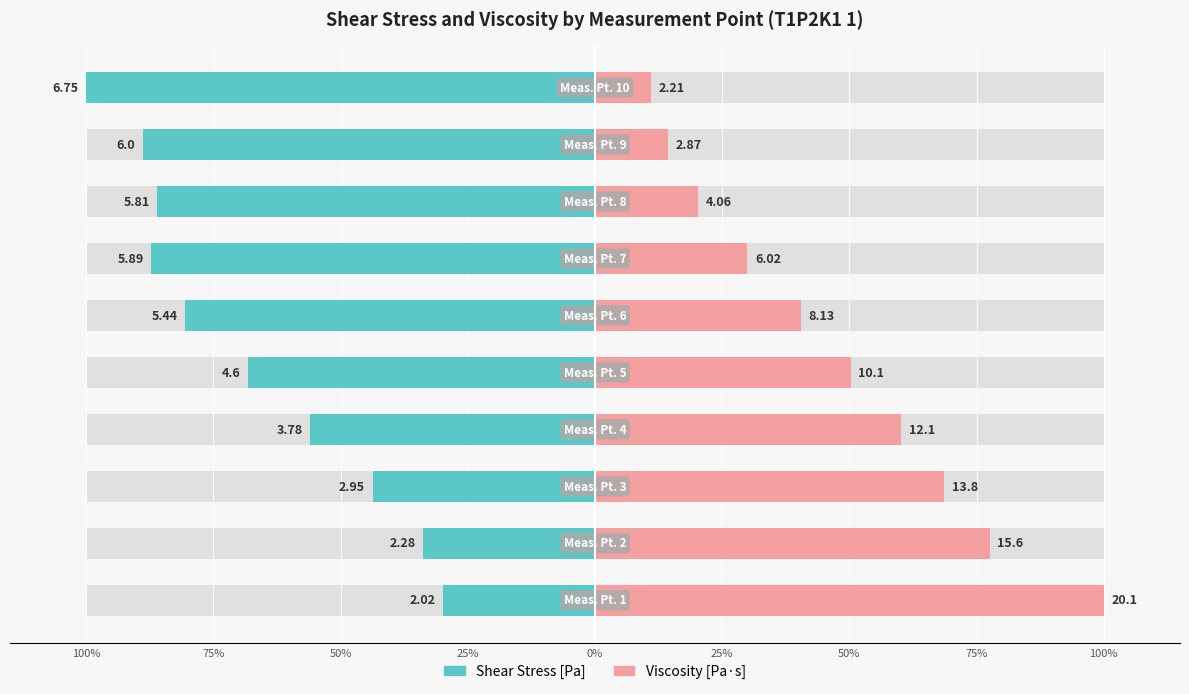

Rank the series at 75% from highest to lowest value.

Viscosity [Pa·s], Shear Stress [Pa]